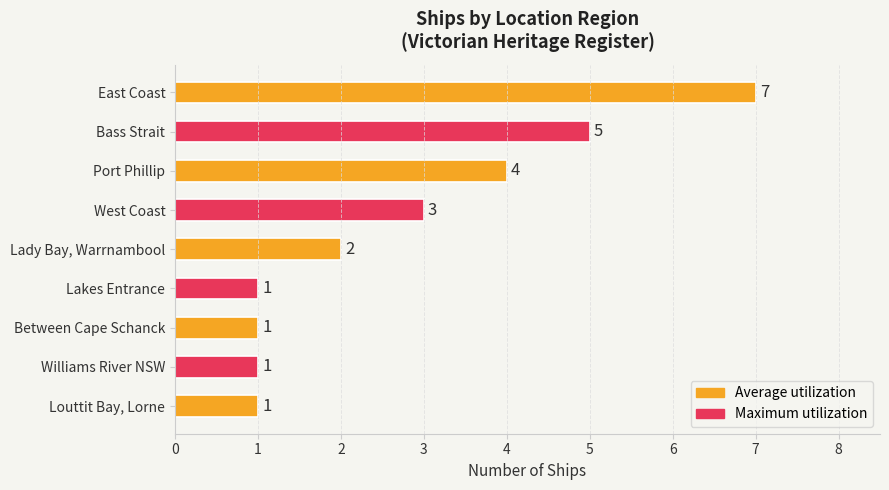

How many bars are there in total?

9